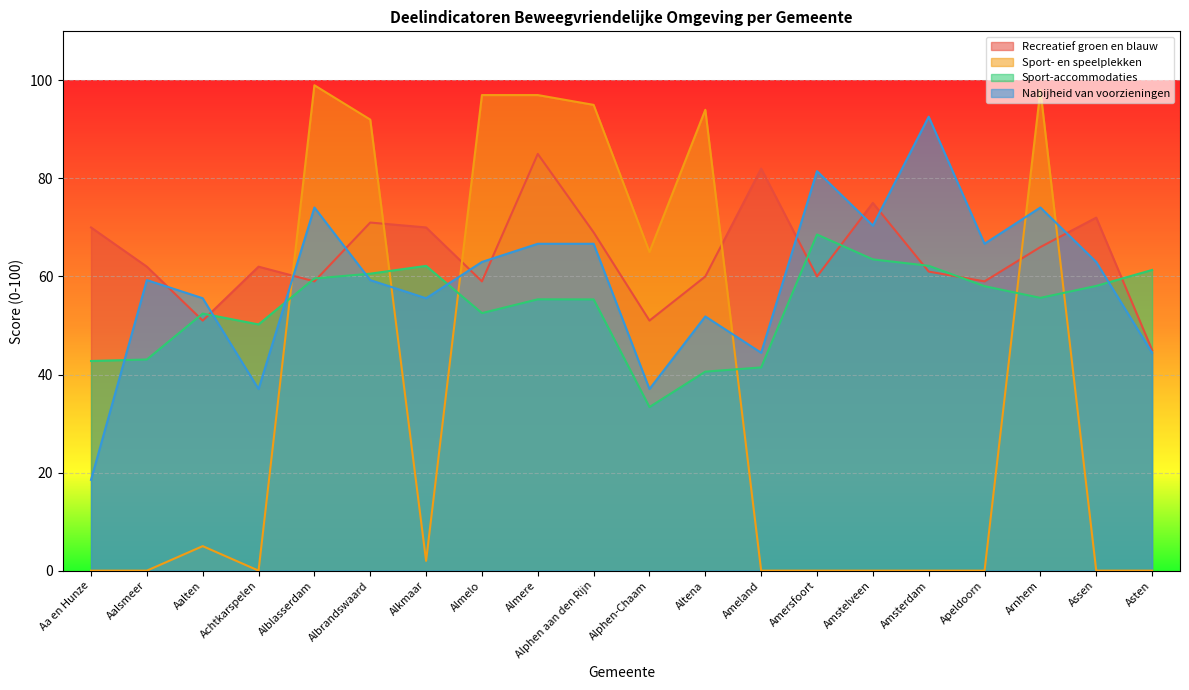

True or false: Recreatief groen en blauw has a value of 70.0 at Alkmaar.

True